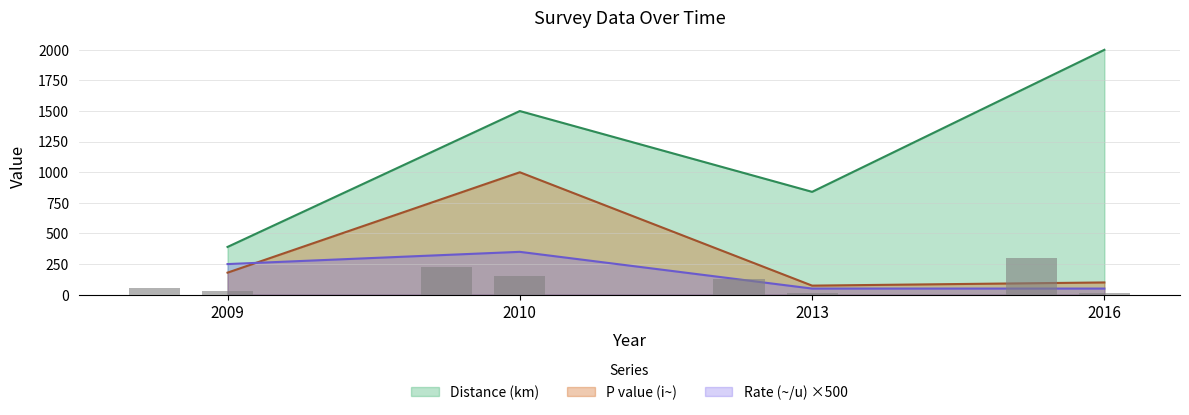

What are all the series names shown in the legend?

Distance (km), P value (i~), Rate (~/u)